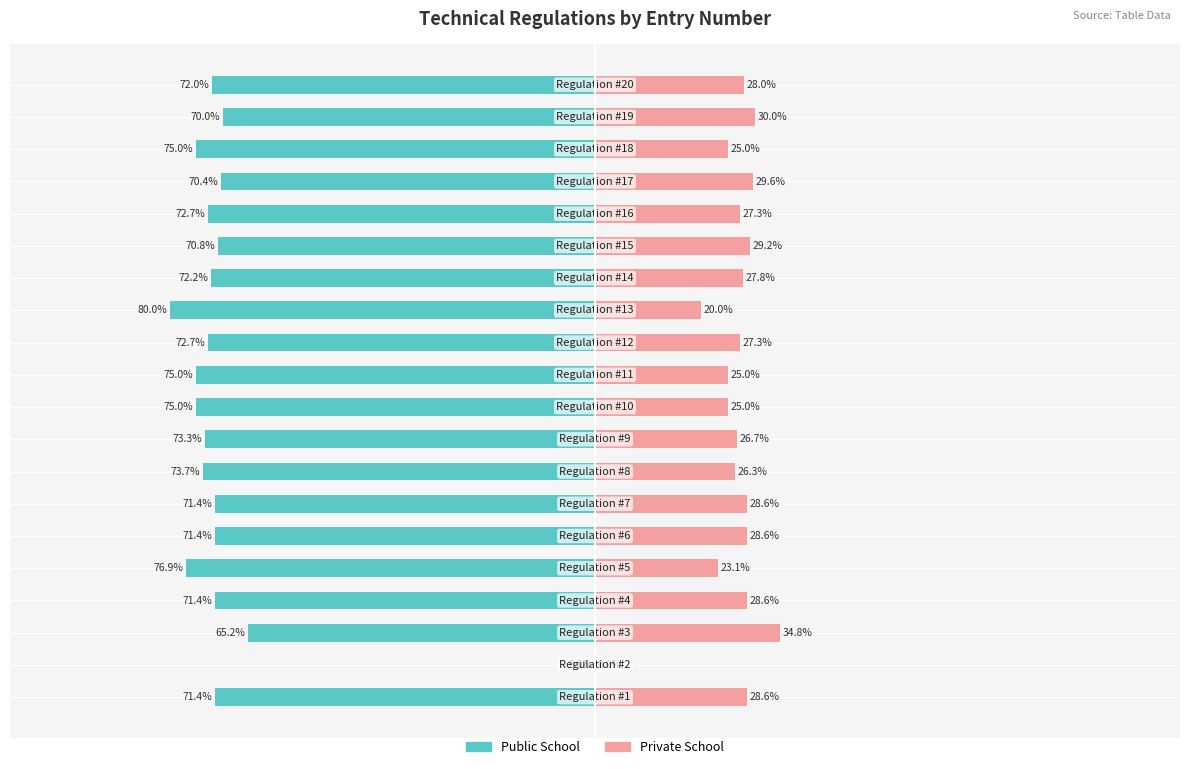

What is the value of the Private School bar at the 6th from the left?

28.6